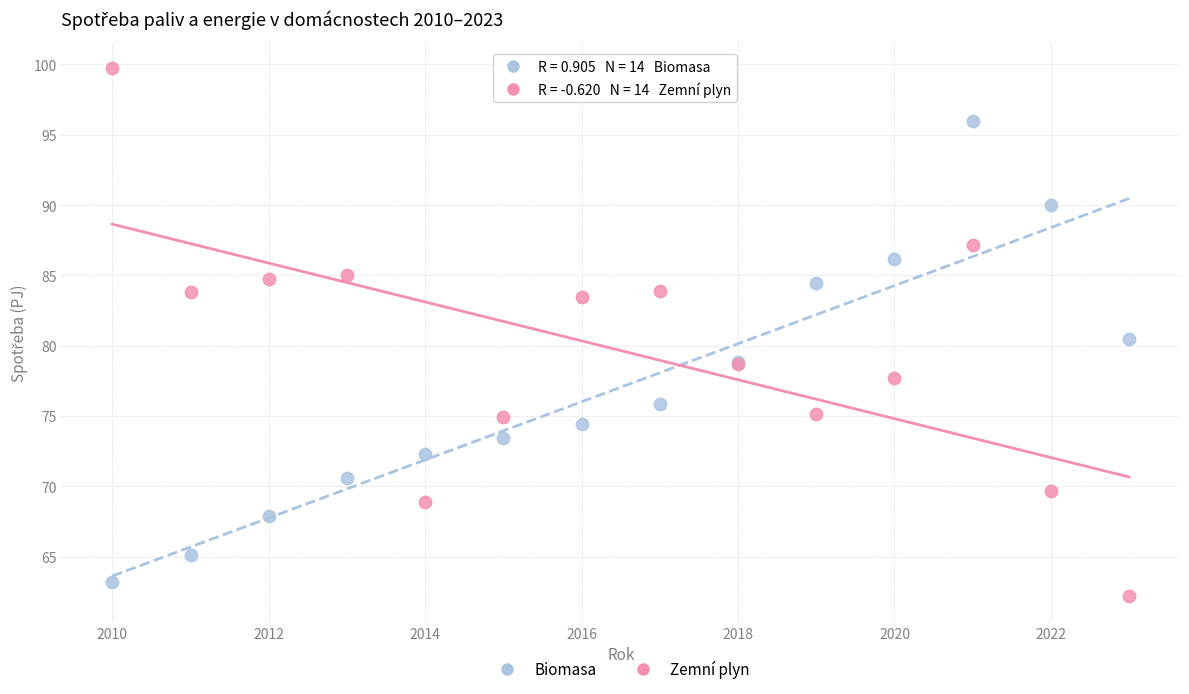

Which series has the widest spread of Y values?

Zemní plyn